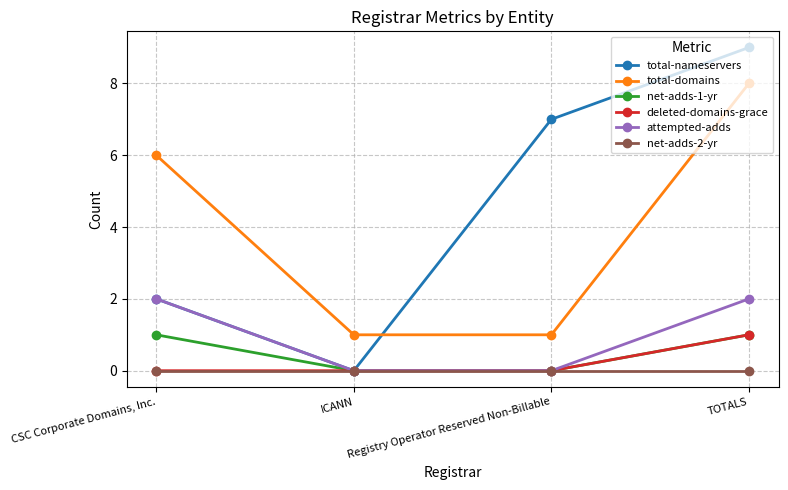

Reading right to left, what are all the values shown in this chart?

total-nameservers: TOTALS=9	Registry Operator Reserved Non-Billable=7	ICANN=0	CSC Corporate Domains, Inc.=2
total-domains: TOTALS=8	Registry Operator Reserved Non-Billable=1	ICANN=1	CSC Corporate Domains, Inc.=6
net-adds-1-yr: TOTALS=1	Registry Operator Reserved Non-Billable=0	ICANN=0	CSC Corporate Domains, Inc.=1
deleted-domains-grace: TOTALS=1	Registry Operator Reserved Non-Billable=0	ICANN=0	CSC Corporate Domains, Inc.=0
attempted-adds: TOTALS=2	Registry Operator Reserved Non-Billable=0	ICANN=0	CSC Corporate Domains, Inc.=2
net-adds-2-yr: TOTALS=0	Registry Operator Reserved Non-Billable=0	ICANN=0	CSC Corporate Domains, Inc.=0